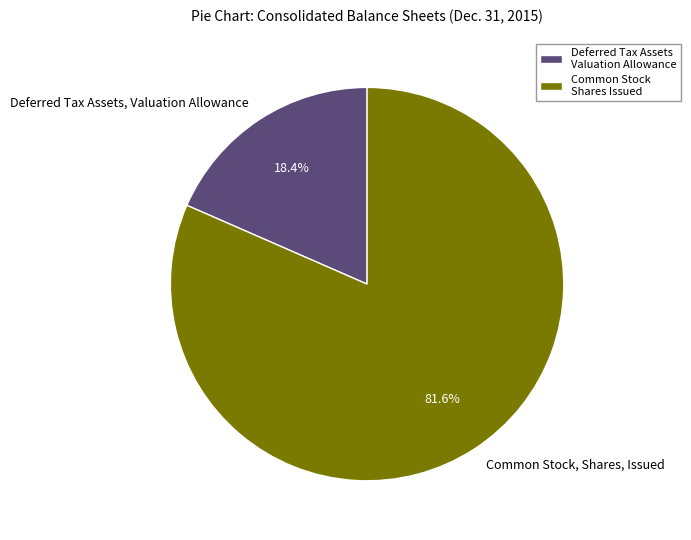

Rank the categories by value from highest to lowest.

Common Stock, Shares, Issued, Deferred Tax Assets, Valuation Allowance